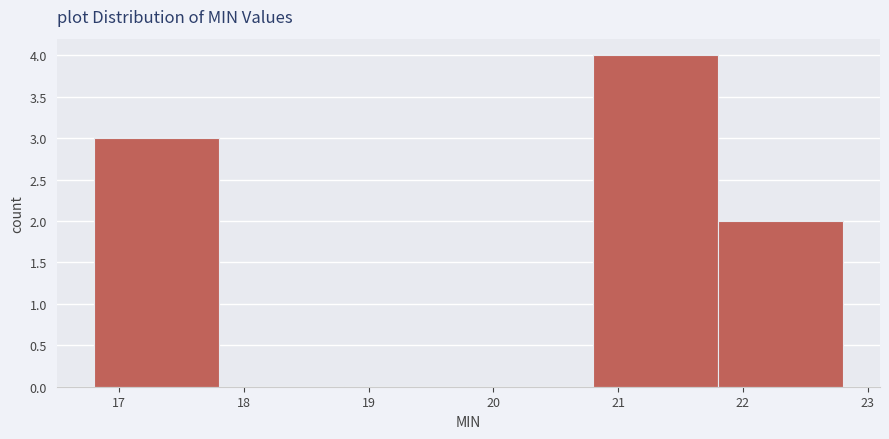

Reading left to right, list every bar in this chart as the range it spans on the x-axis followed by its height. The values are not printed on the chart, so give them approximately, as read against the axis.

16.8 to 17.8: 3
17.8 to 18.8: 0
18.8 to 19.8: 0
19.8 to 20.8: 0
20.8 to 21.8: 4
21.8 to 22.8: 2